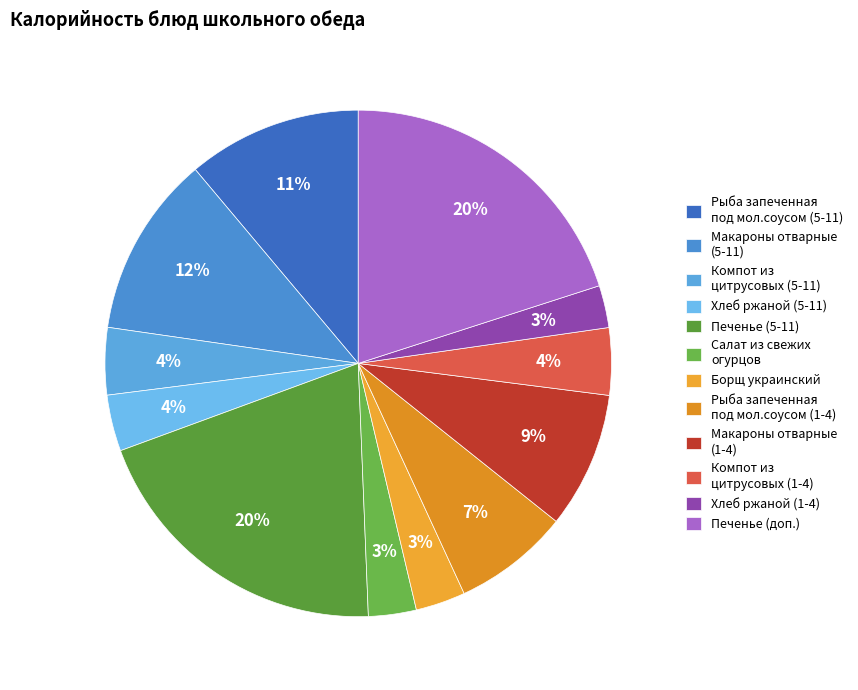

Count the number of slices in the pie.

12